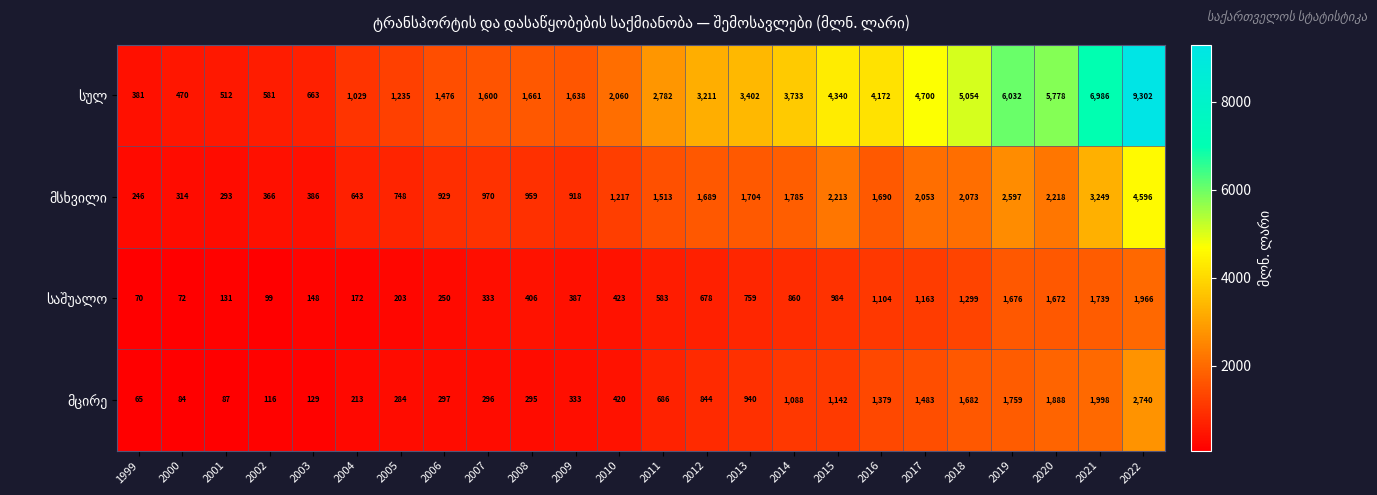

How many series are shown in this chart?

4